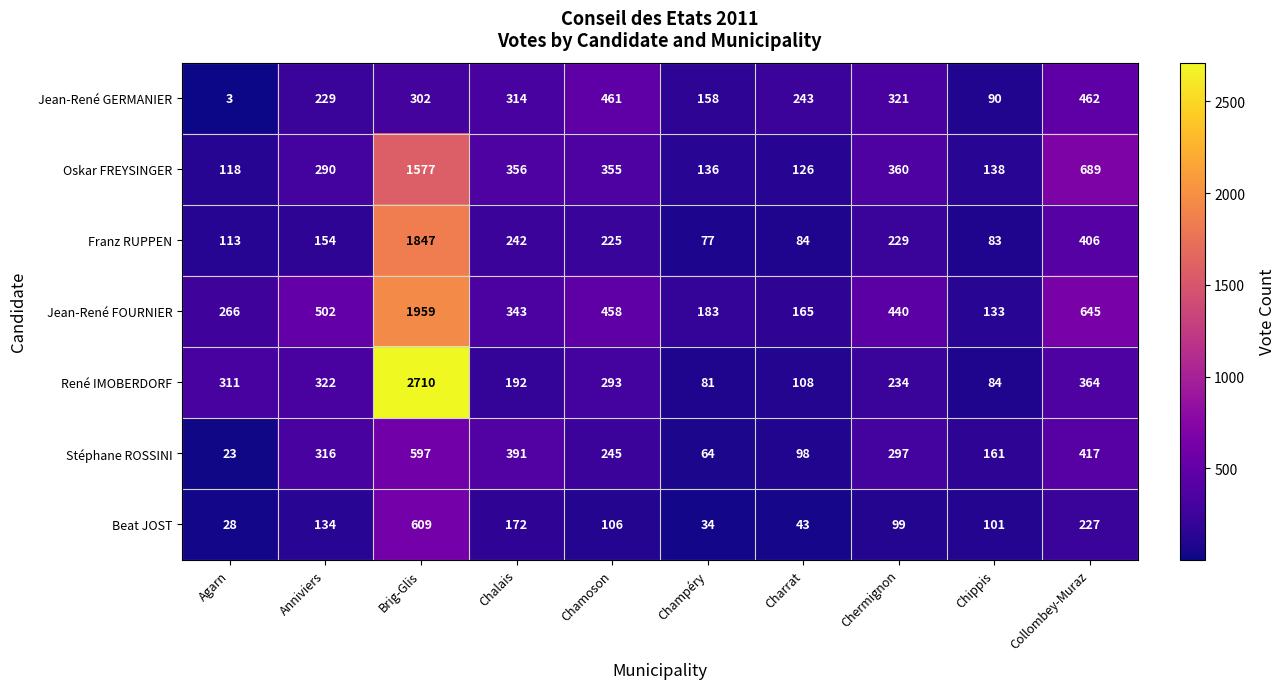

Read the René IMOBERDORF value at Chermignon, to the nearest 50.

250